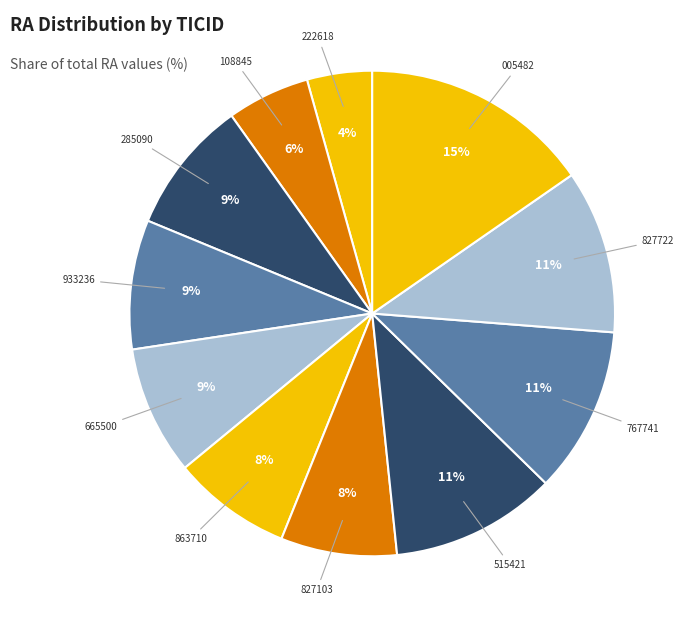

Is there any slice that represents more than half of the pie?

No